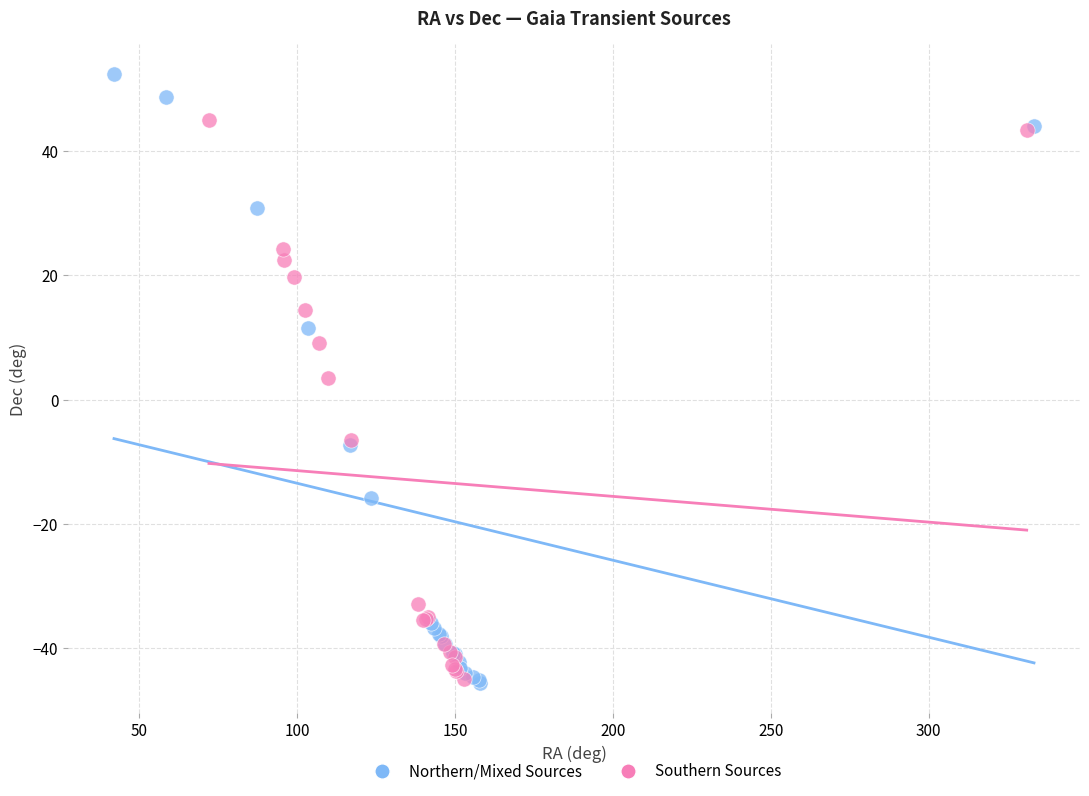

Which series has the widest spread of Y values?

Northern/Mixed Sources